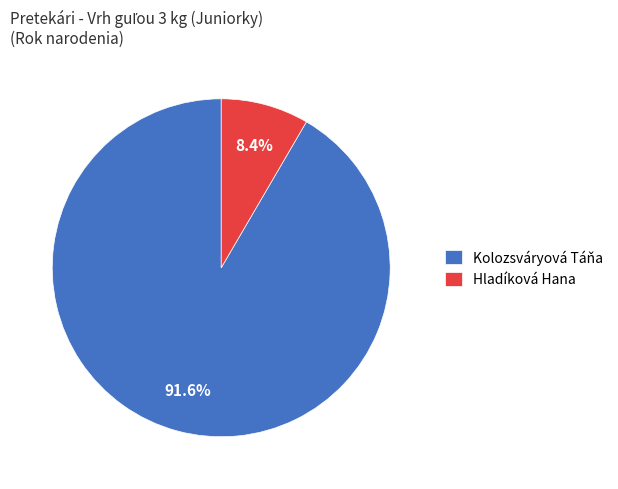

True or false: Kolozsváryová Táňa accounts for 92% of the total.

True